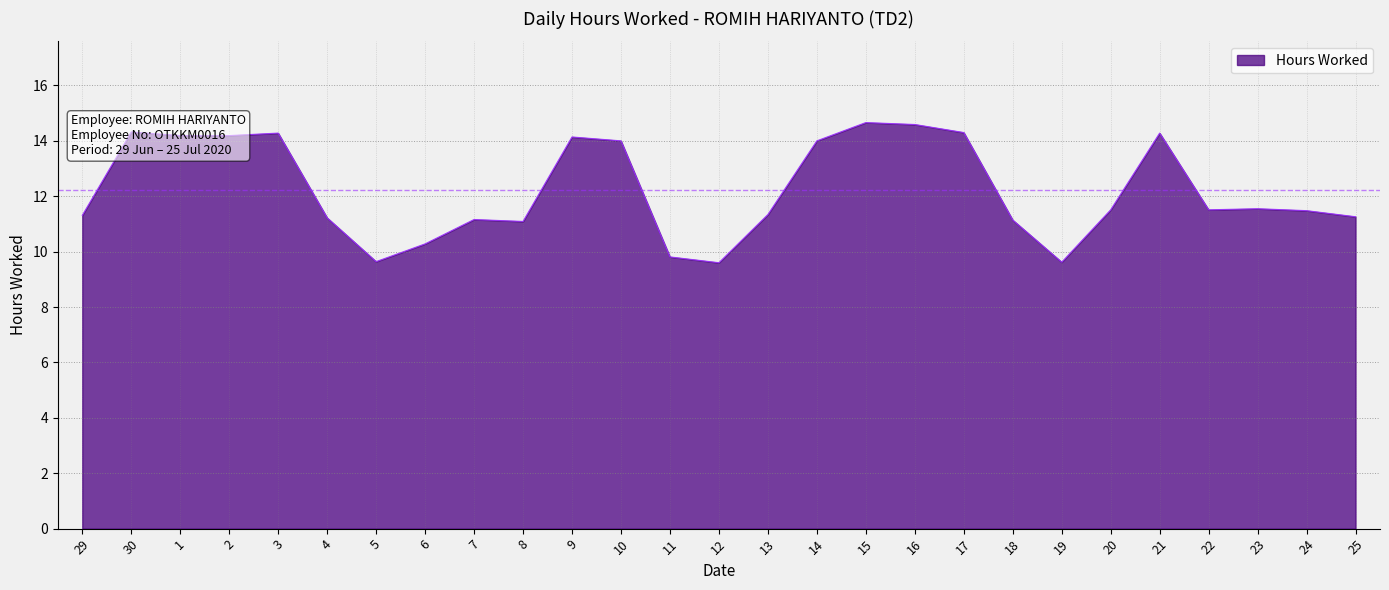

What is the smallest value displayed?

9.6